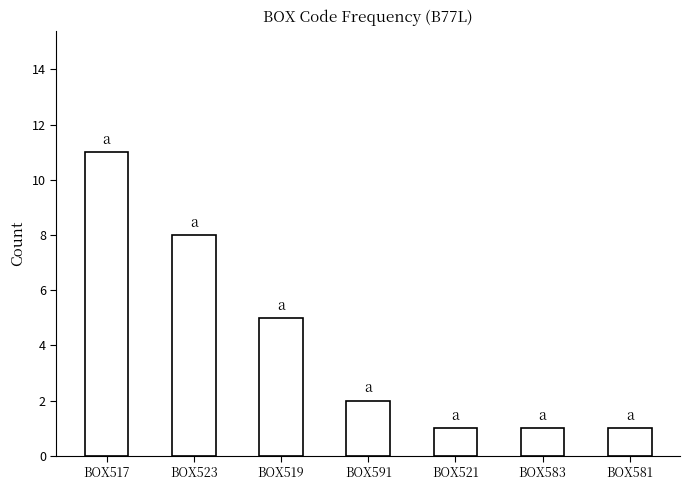

Between BOX521 and BOX523, which is larger?

BOX523